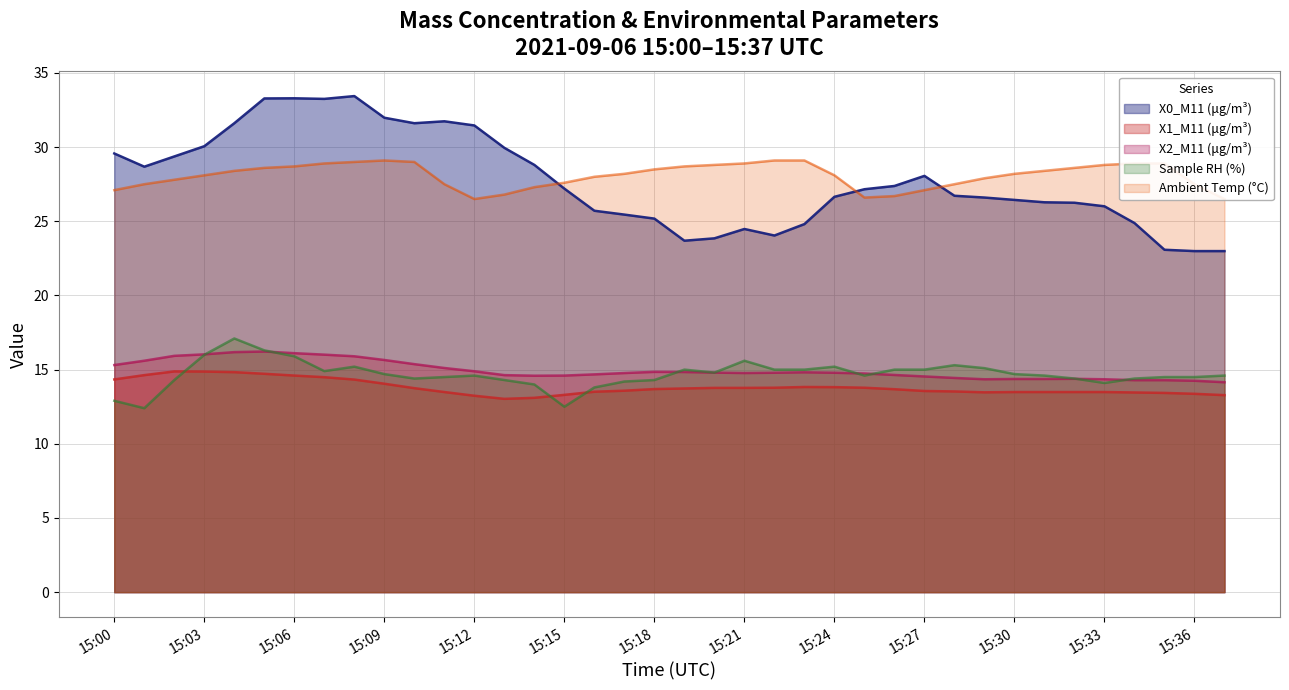

True or false: Sample RH (%) has more than 0 interior local peaks.

True